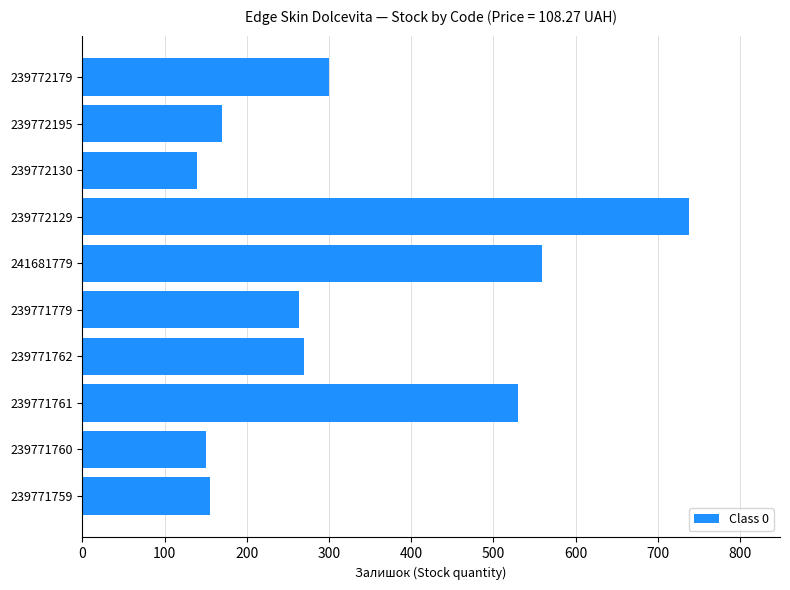

What is the value of the 5th bar from the top?

559